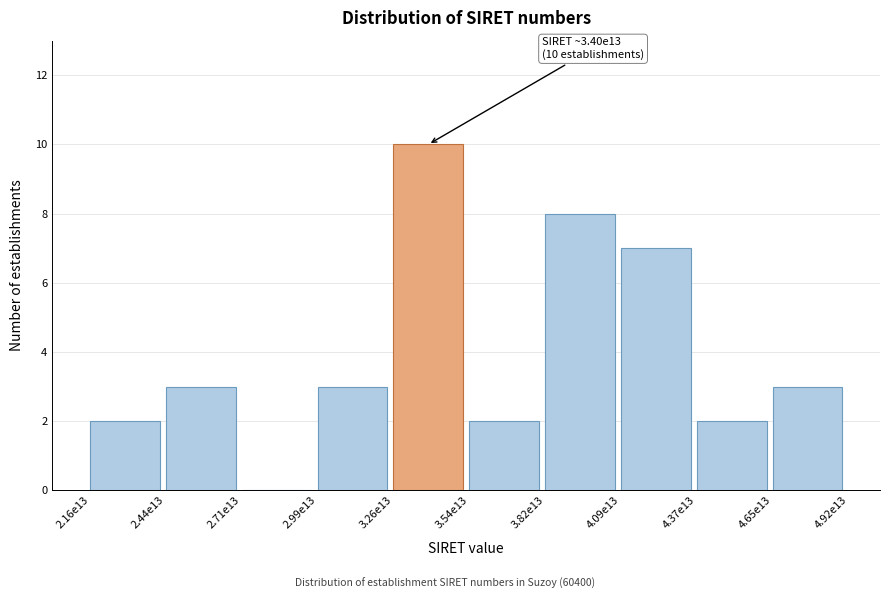

Reading right to left, what are all the values shown in this chart?

4.65e13=3	4.37e13=2	4.09e13=7	3.82e13=8	3.54e13=2	3.26e13=10	2.99e13=3	2.71e13=0	2.44e13=3	2.16e13=2